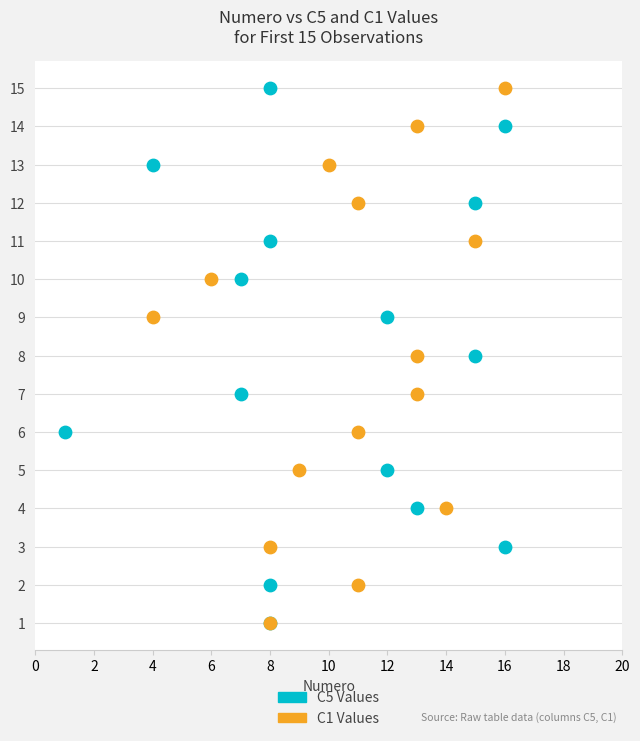

What are all the series names shown in the legend?

C5 Values, C1 Values